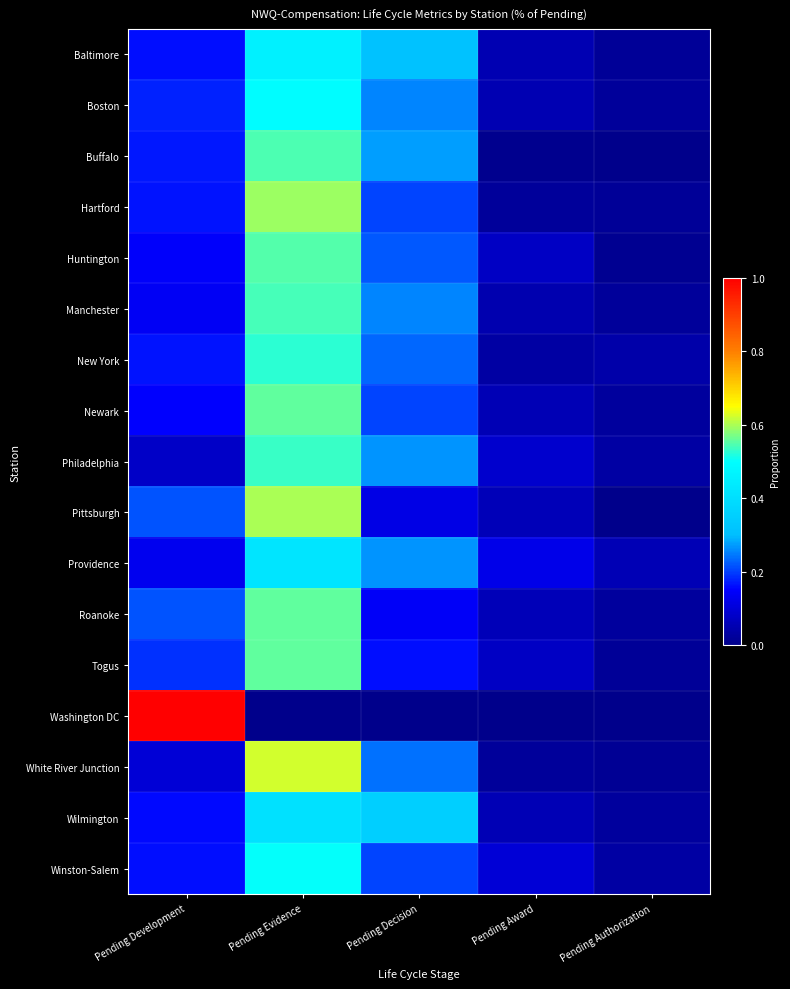

Count the number of categories in the chart.

5